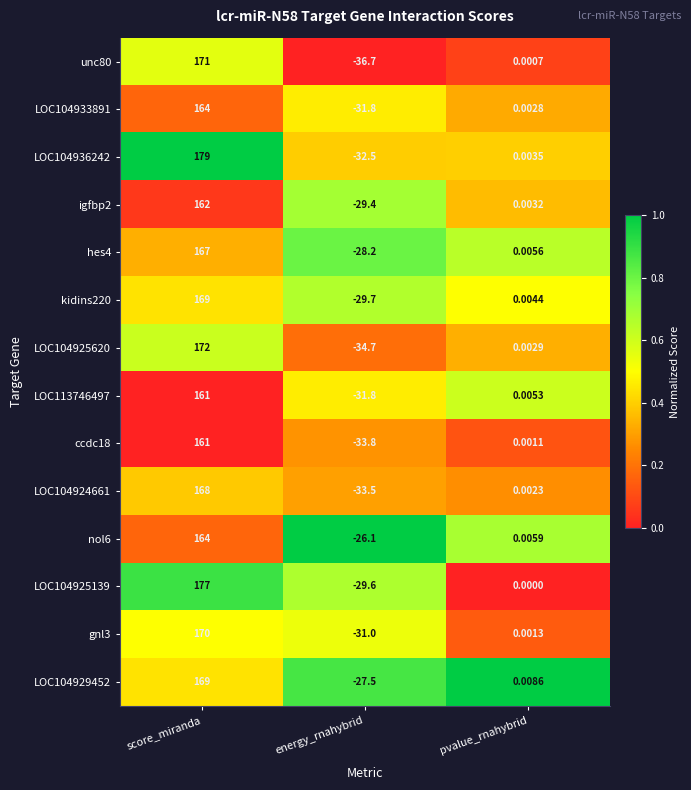

What is the difference between the highest and lowest values at score_miranda?

18.0